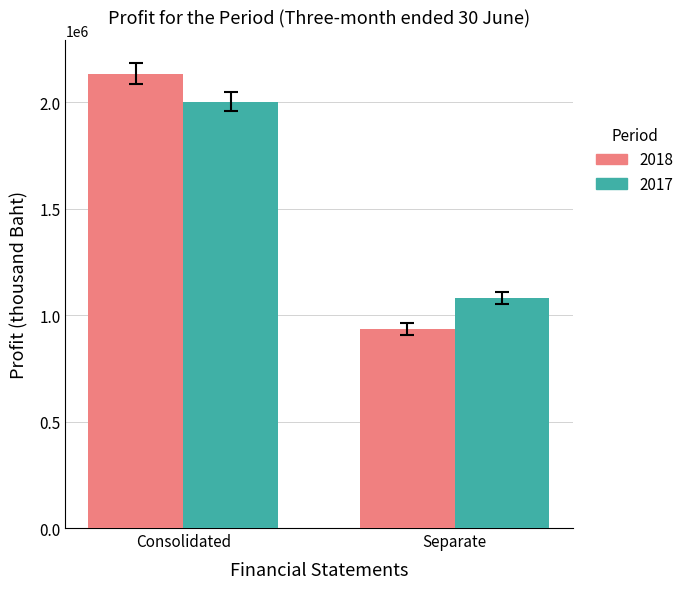

What is the difference between the 2018 values at Separate and Consolidated?

1200099